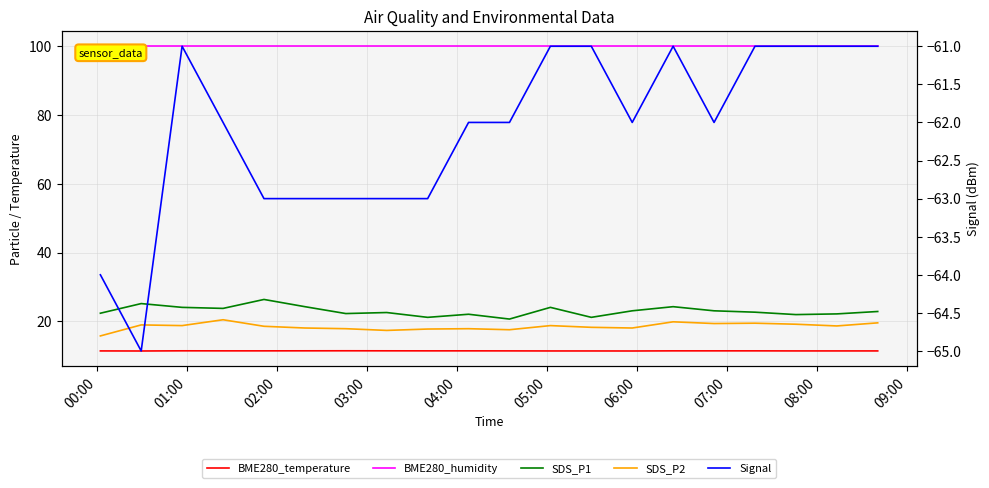

What is the difference between the maximum and second lowest values in the BME280_temperature series?

0.1